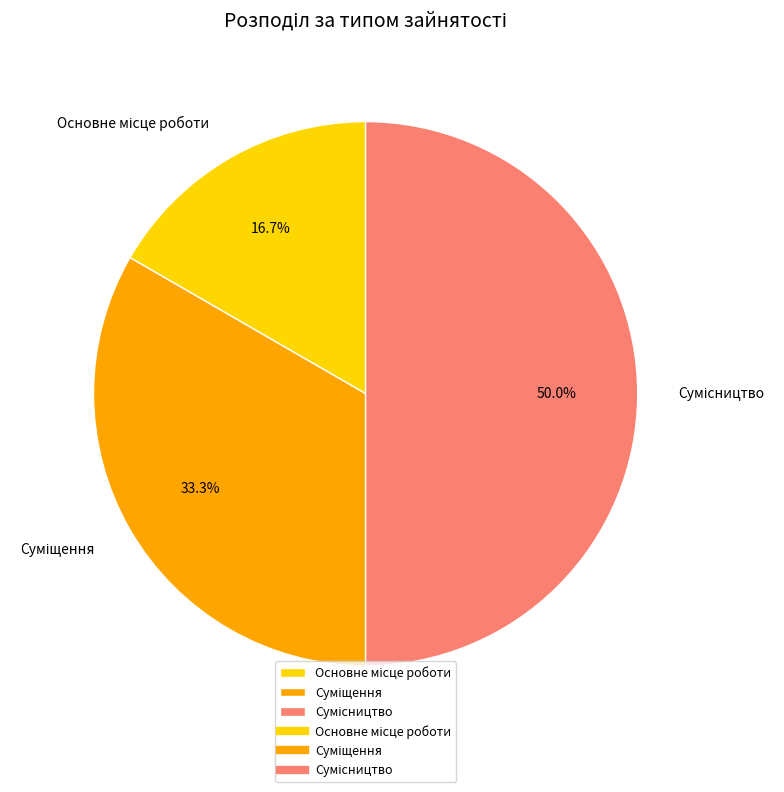

What is the total percentage of Основне місце роботи and Суміщення?

50.0%